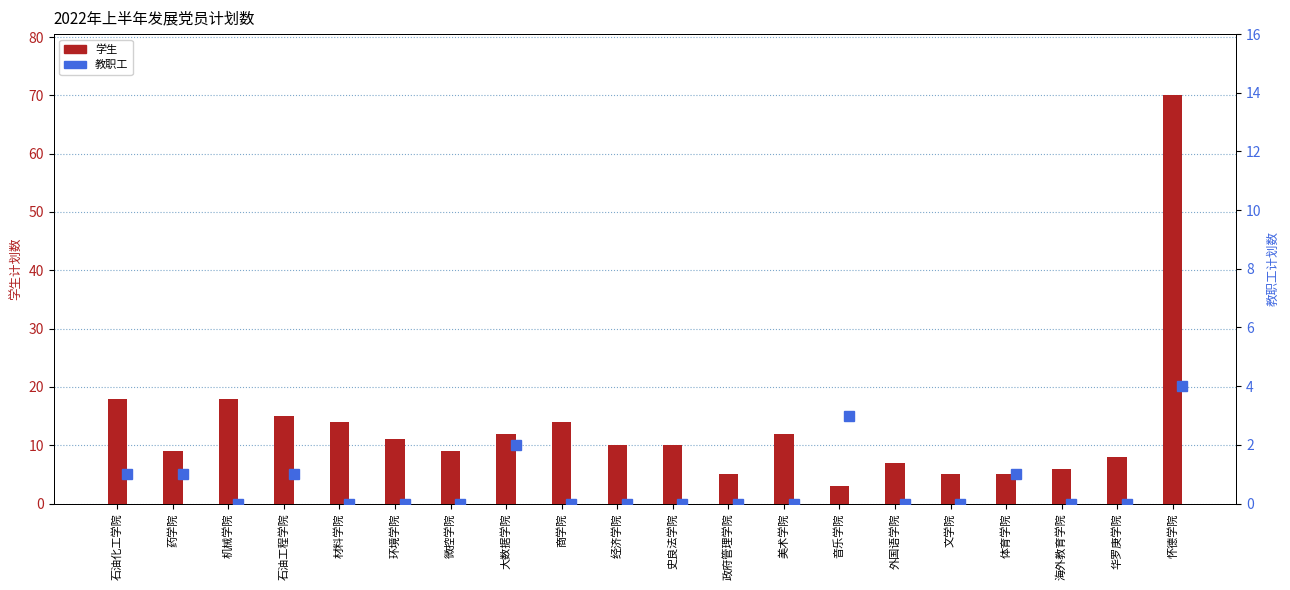

Which series has the largest range (max minus min)?

学生